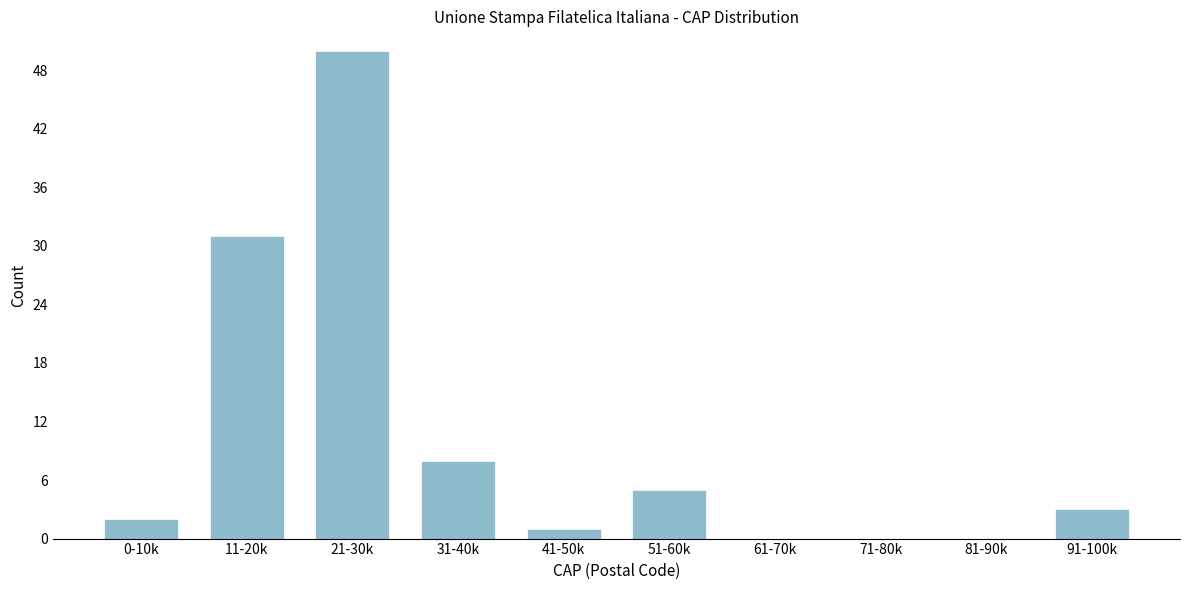

Reading right to left, transcribe all the data shown in this chart.

91-100k=3	81-90k=0	71-80k=0	61-70k=0	51-60k=5	41-50k=1	31-40k=8	21-30k=50	11-20k=31	0-10k=2